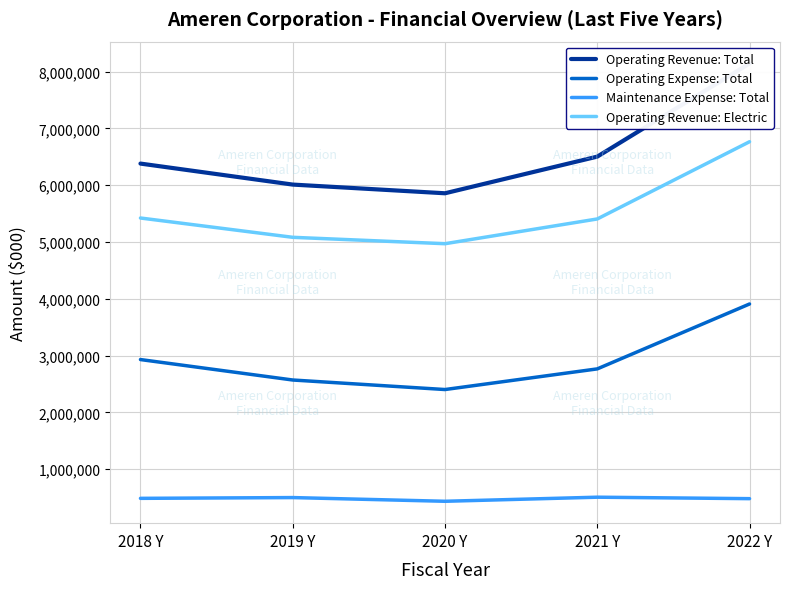

Where is the first local minimum for Operating Revenue: Total?

2020 Y